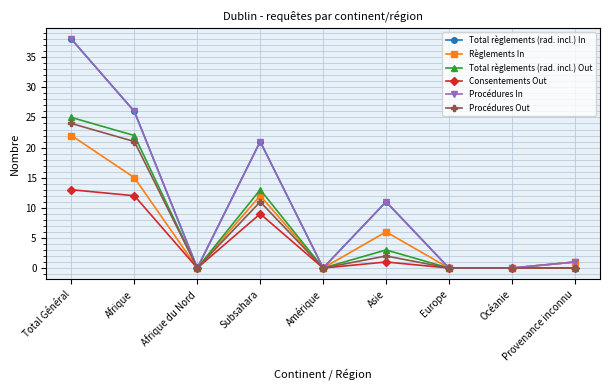

Does the chart have visible grid lines?

Yes